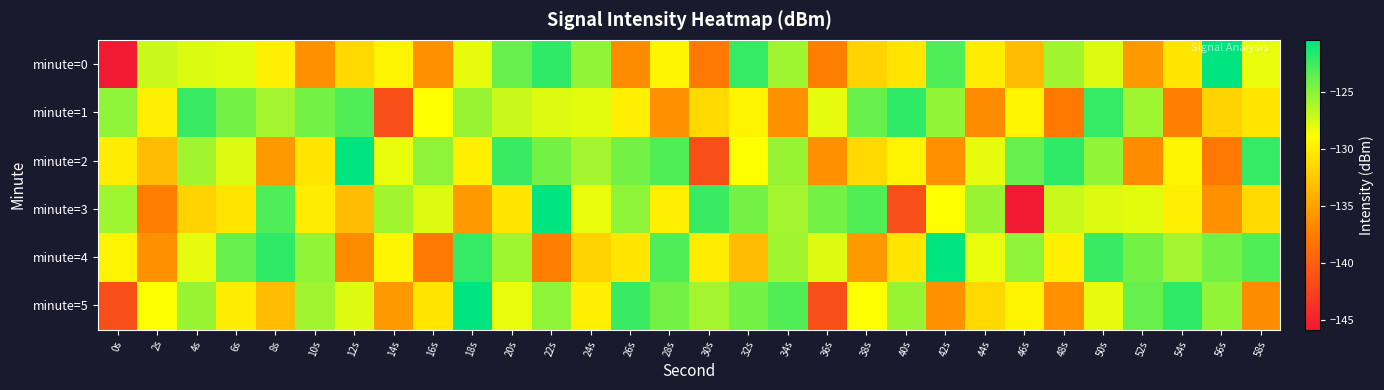

Rank the series by their maximum value, from lowest to highest.

minute=1, minute=0, minute=2, minute=3, minute=4, minute=5